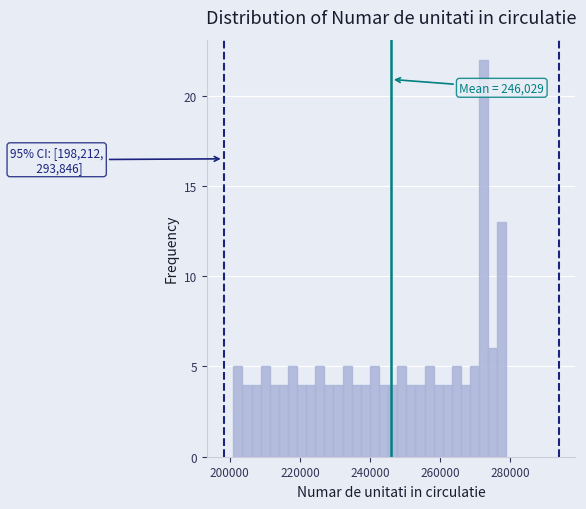

Read against the x-axis, roughly where is the centre of the tallest bar?

272000